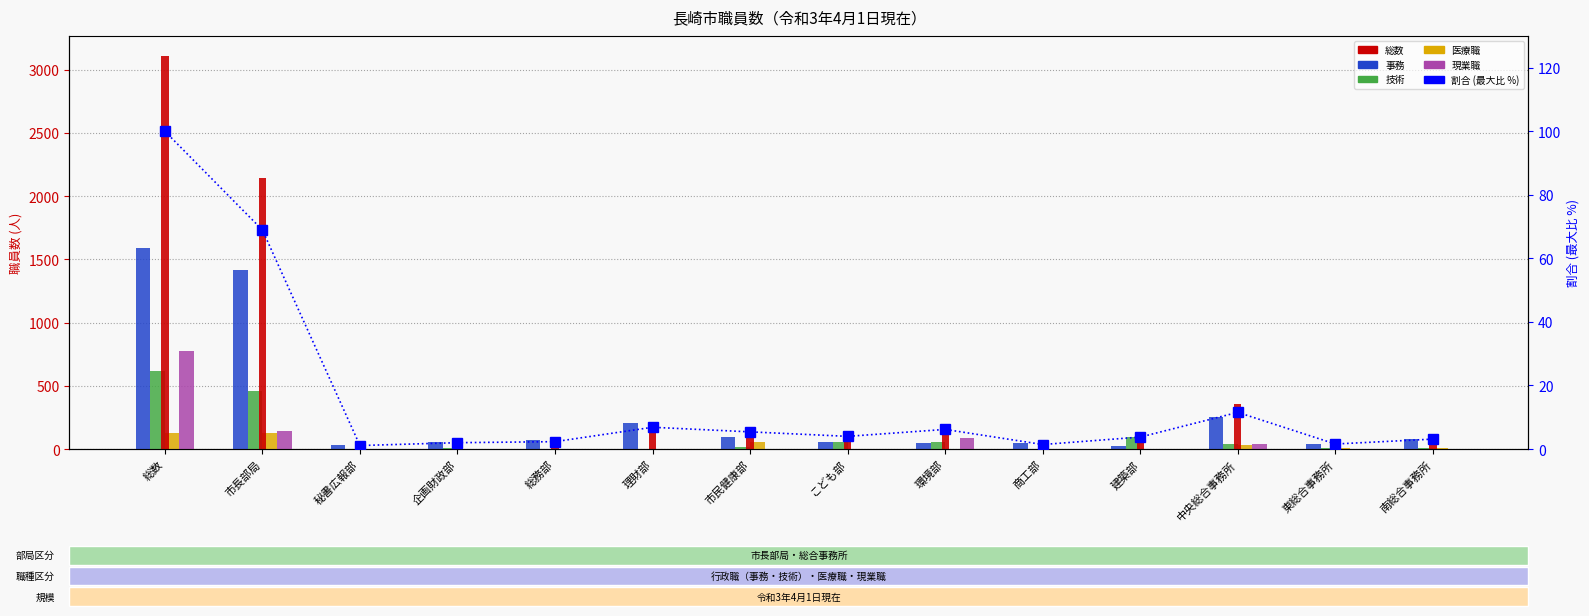

What is the greatest value displayed?

3112.0